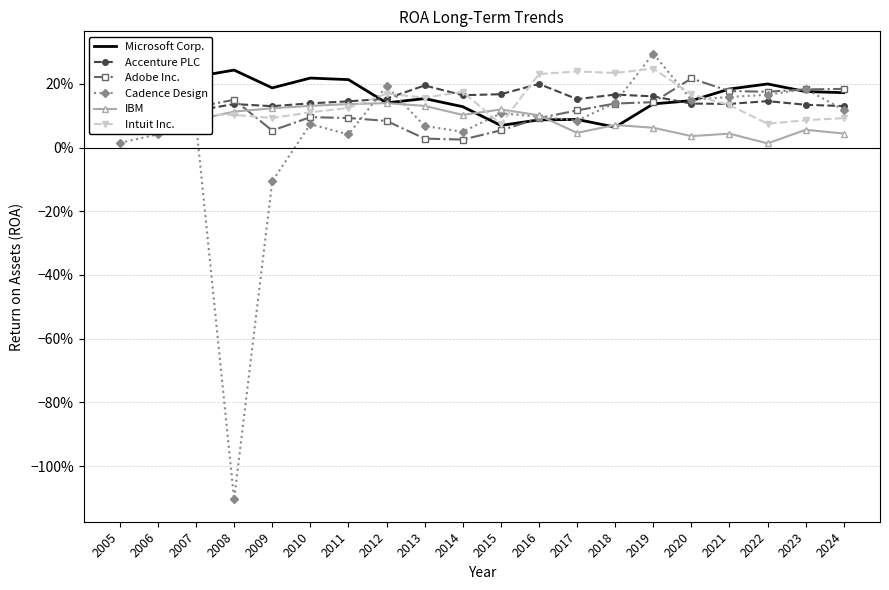

Which series changed the most between 2008 and 2022?

Cadence Design